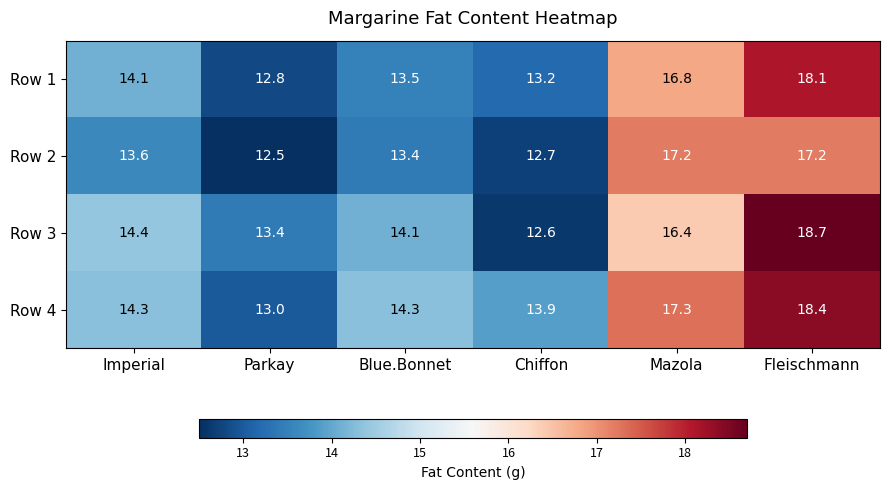

At which category is the sum across all series the highest?

Fleischmann